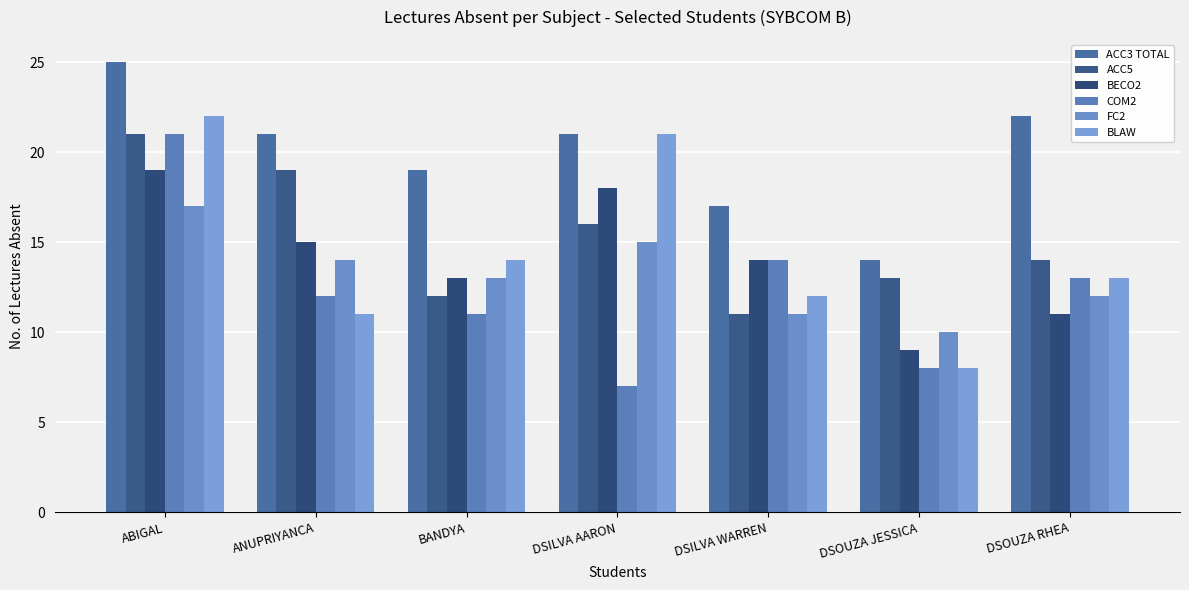

The value of BECO2 at BANDYA is 13. True or false?

True